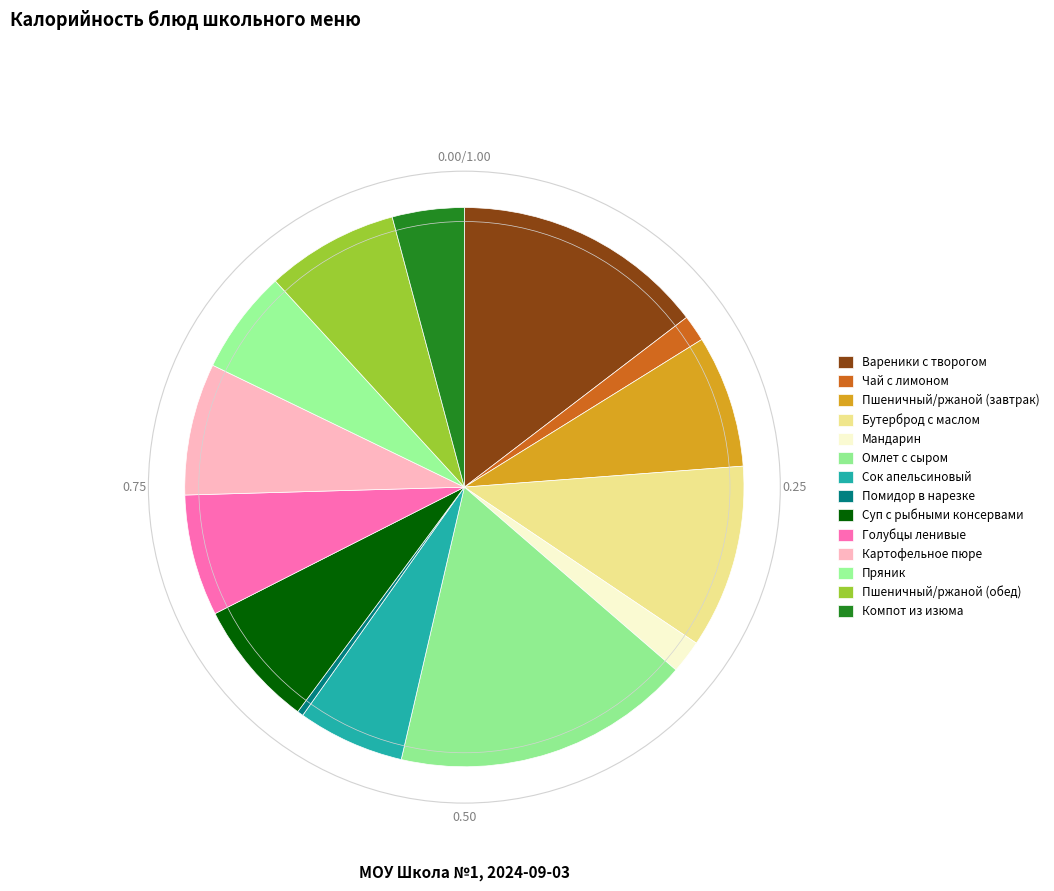

What percentage is the Компот из изюма slice, to the nearest percent?

4%